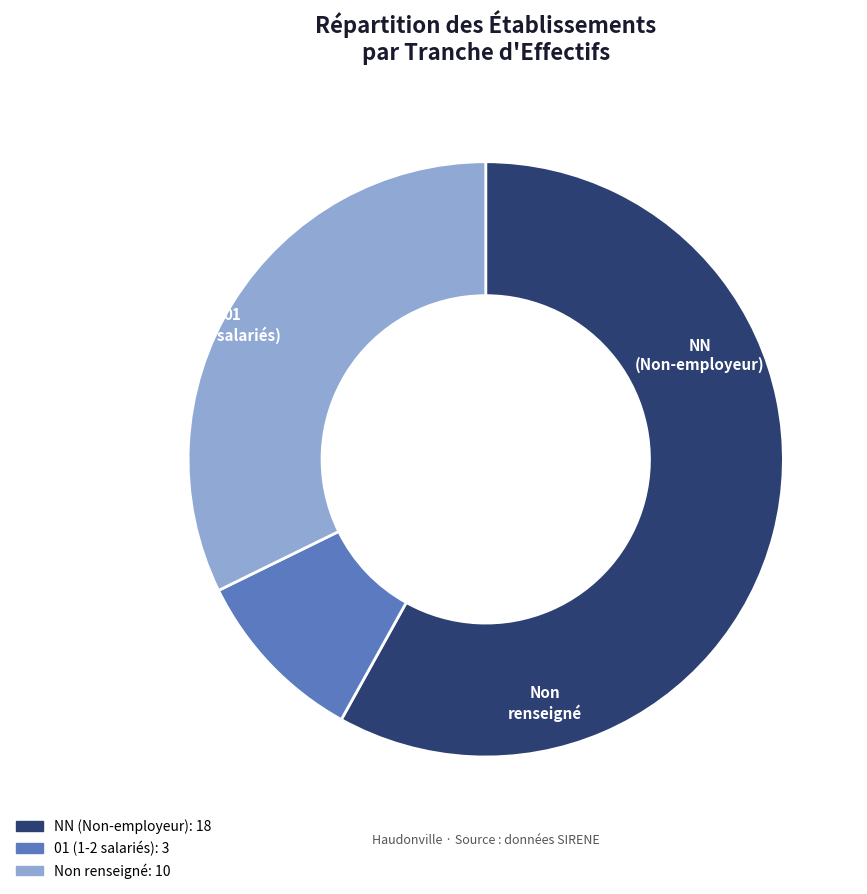

Which slice is the smallest?

01